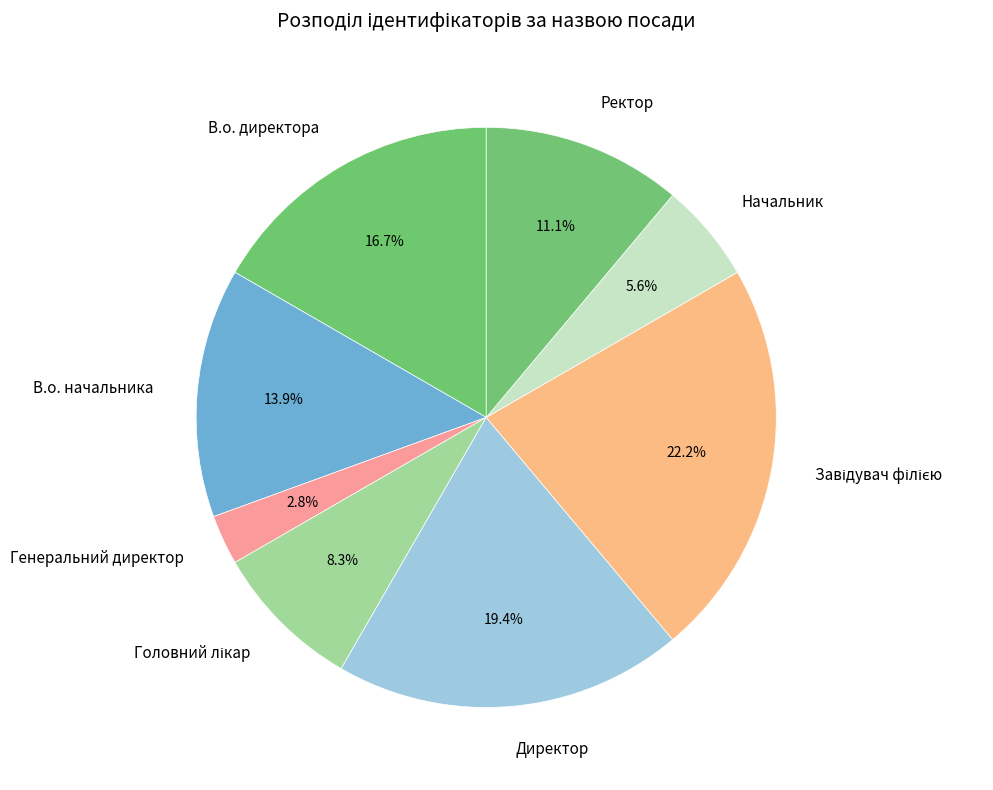

Which category has the smallest portion of the pie?

Генеральний директор